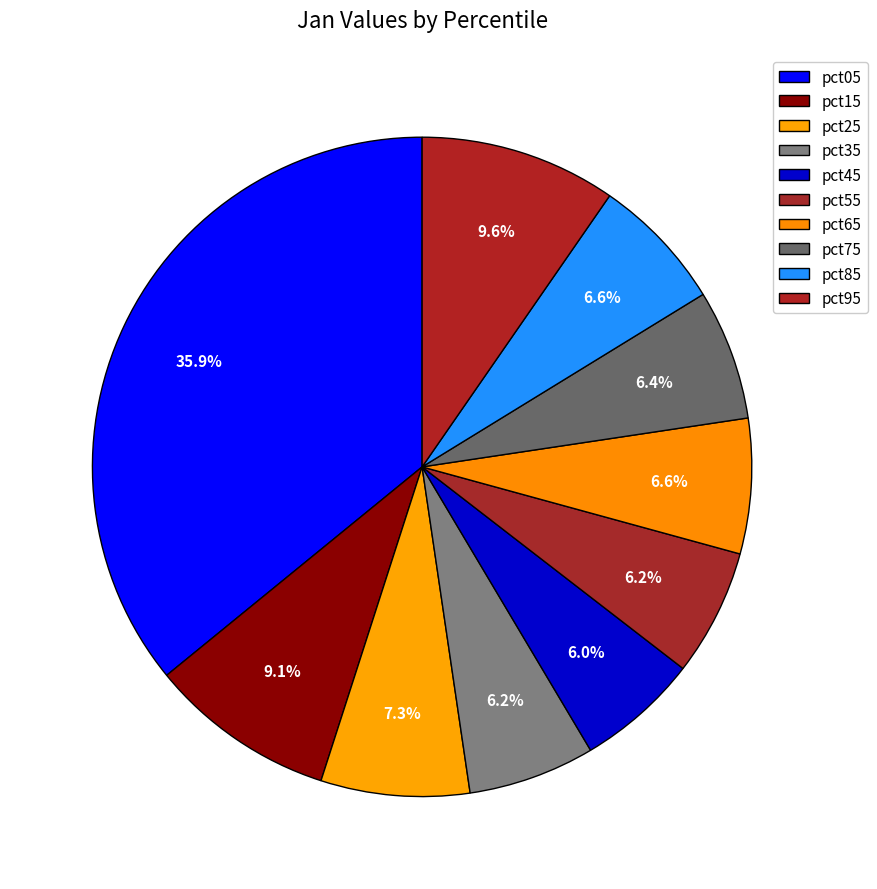

How many slices are in this pie chart?

10